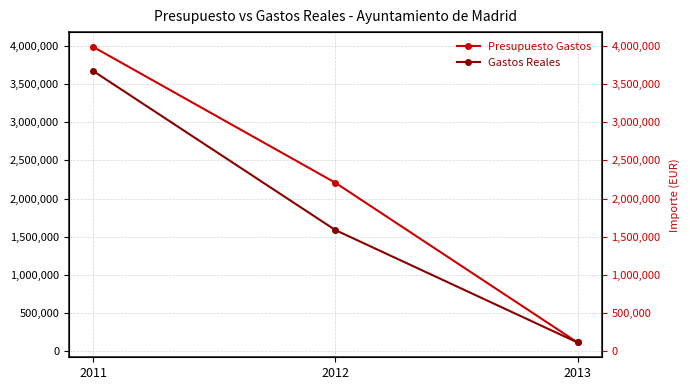

How many categories are shown in the chart?

3